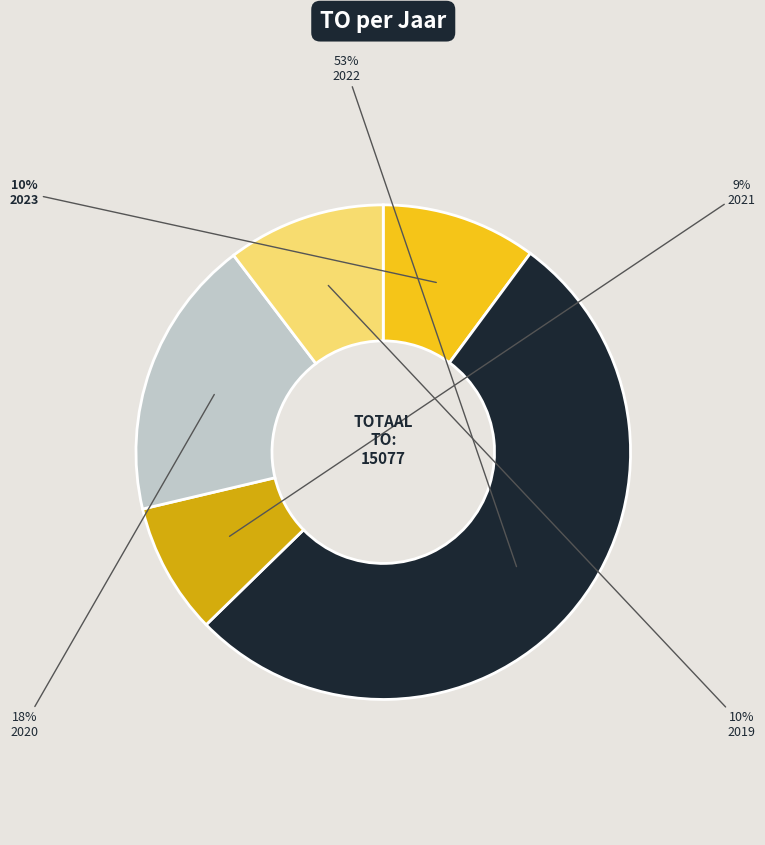

Which has a higher value, 2019 or 2020?

2020